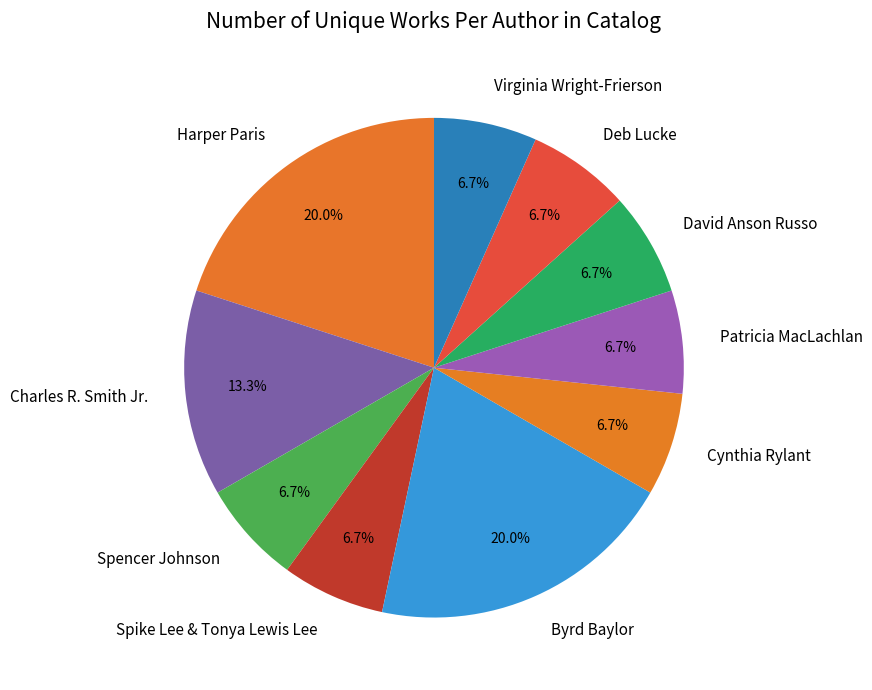

Is there a majority slice in this chart?

No